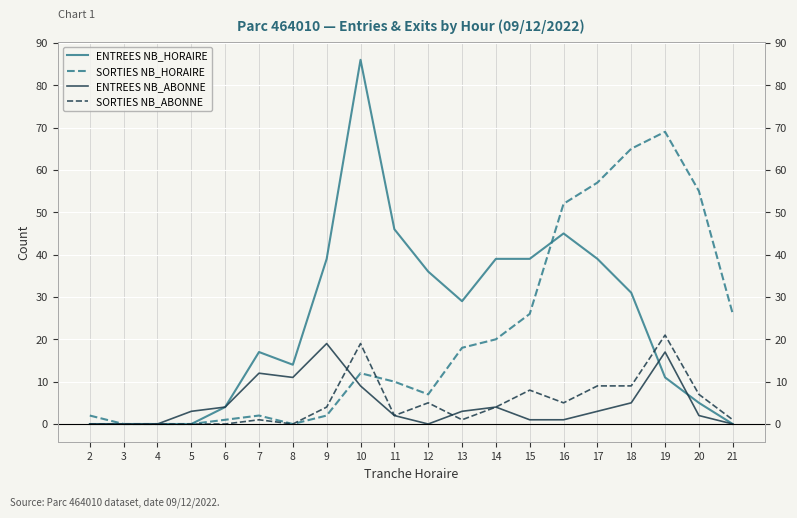

Between 7 and 9, which series saw the biggest shift?

ENTREES NB_HORAIRE